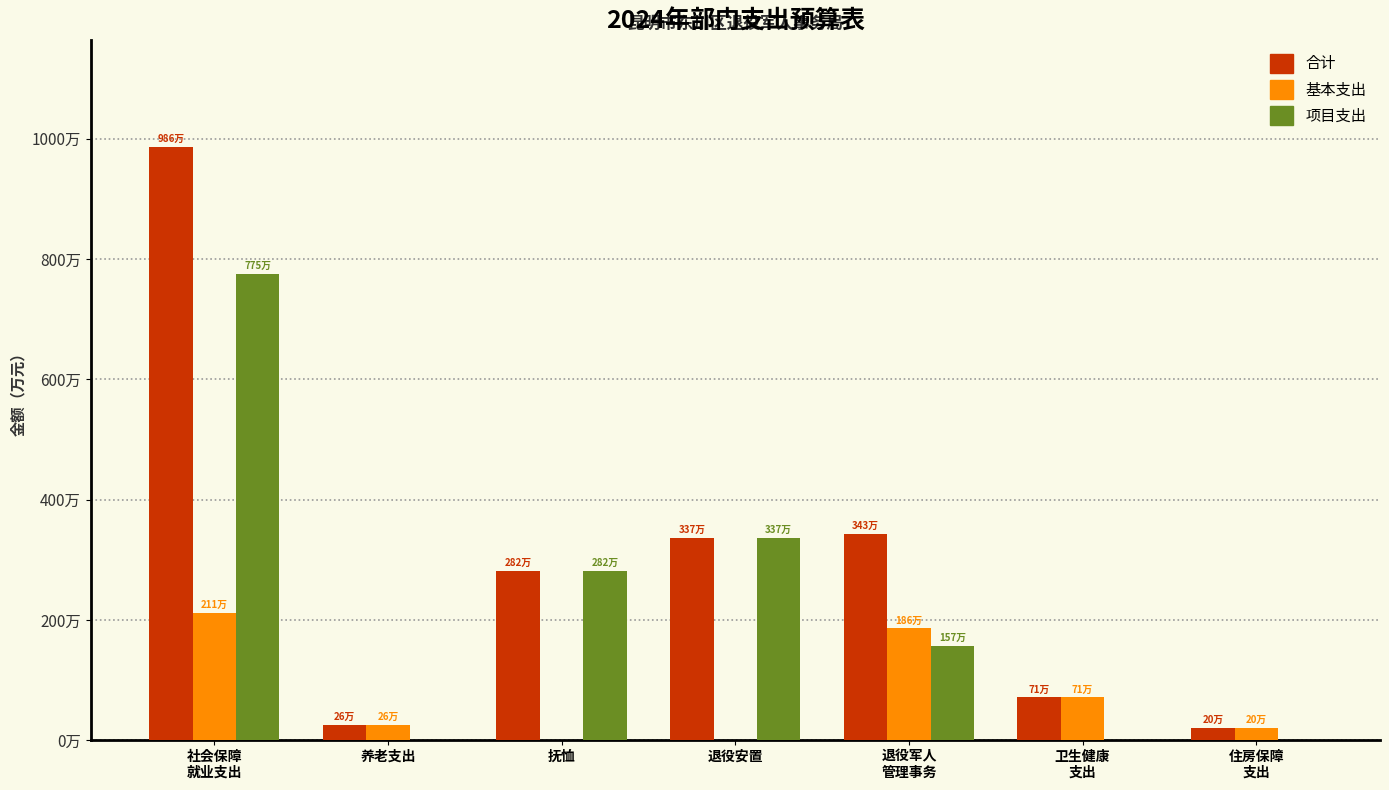

Which series has the largest total across all categories?

合计